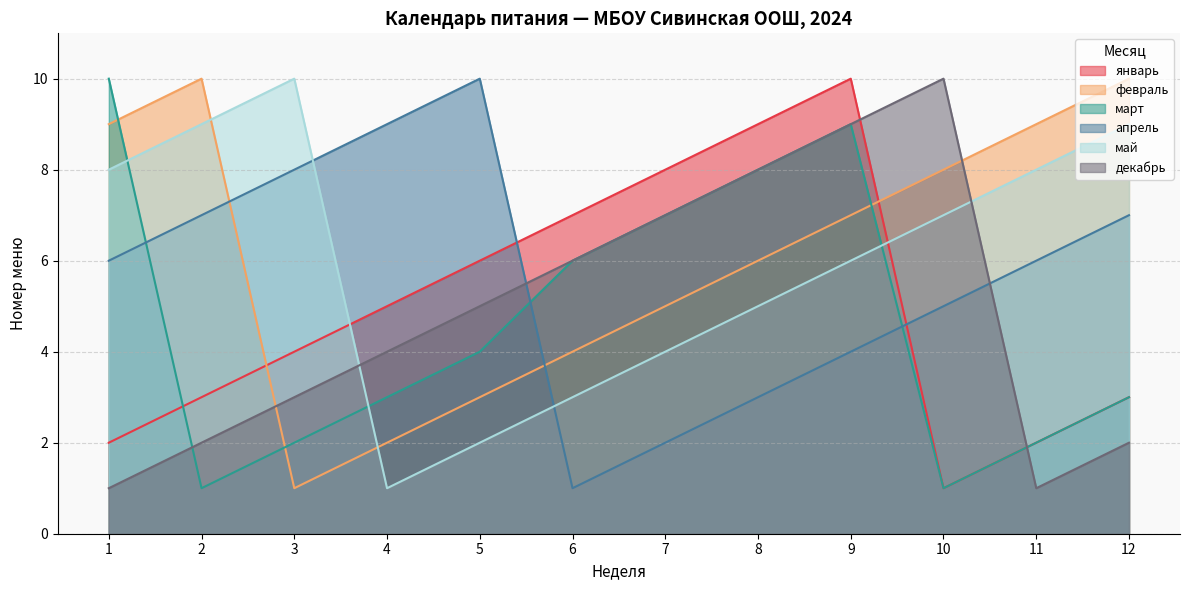

How many lines are shown in the chart?

6